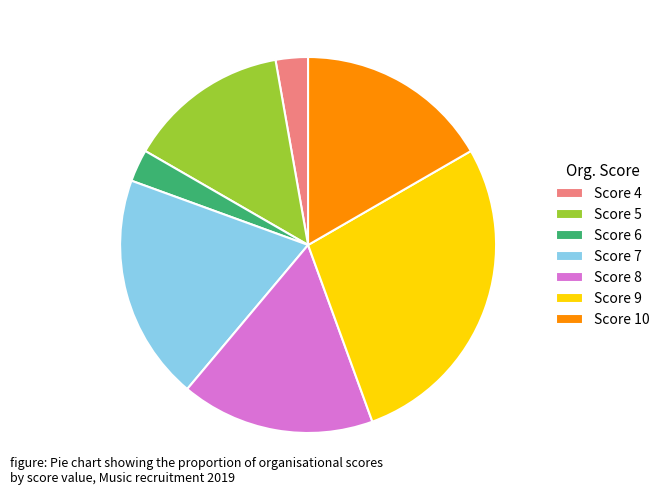

Combined, do Score 9 and Score 10 account for over 50%?

No